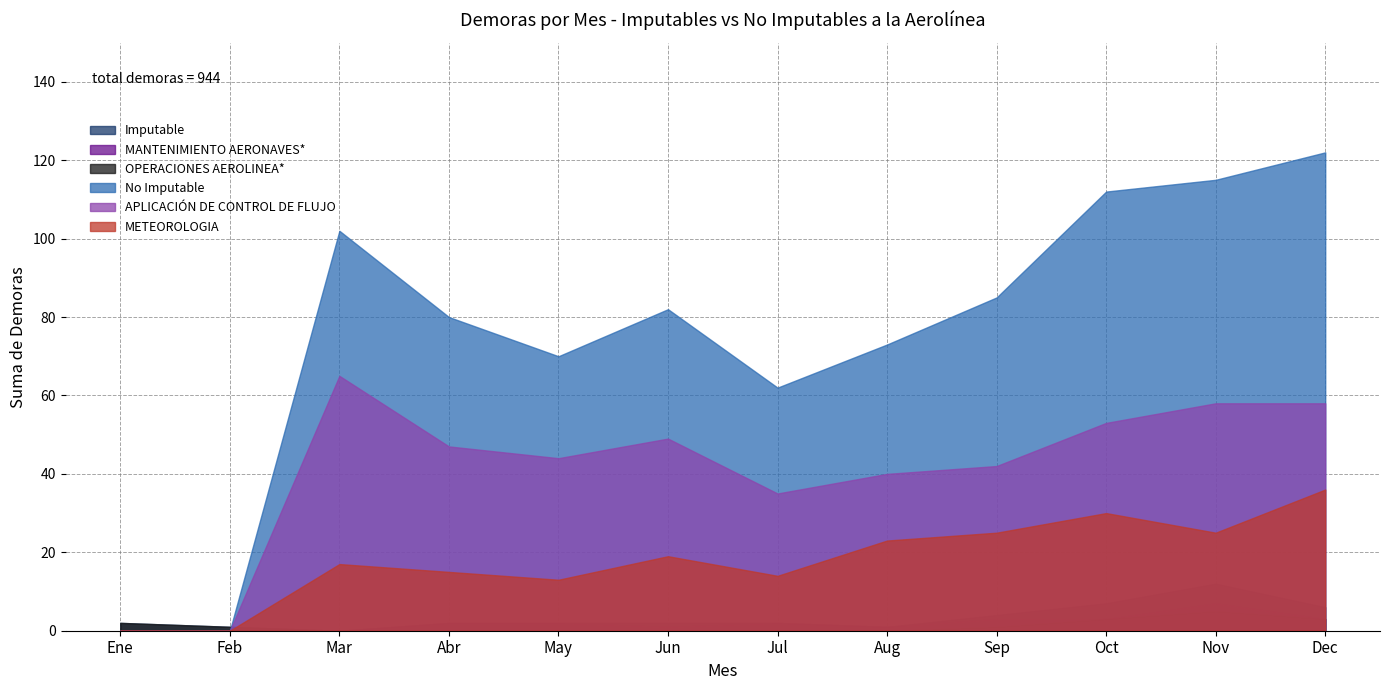

Between Jun and Abr, which is larger?

Jun